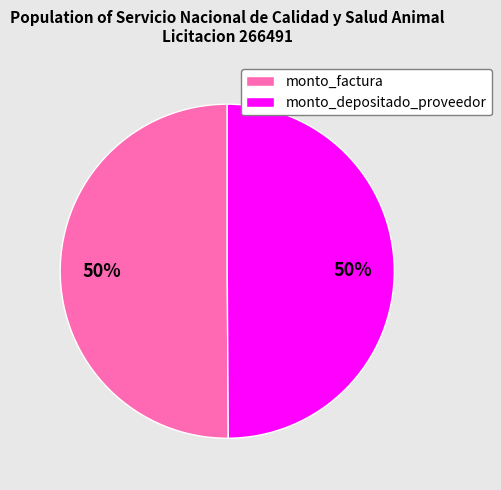

To the nearest percent, what is the average slice percentage?

50%